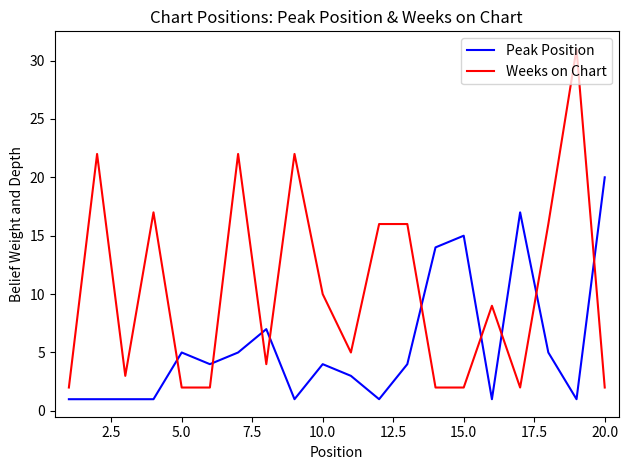

Which series has the largest total across all categories?

Weeks on Chart